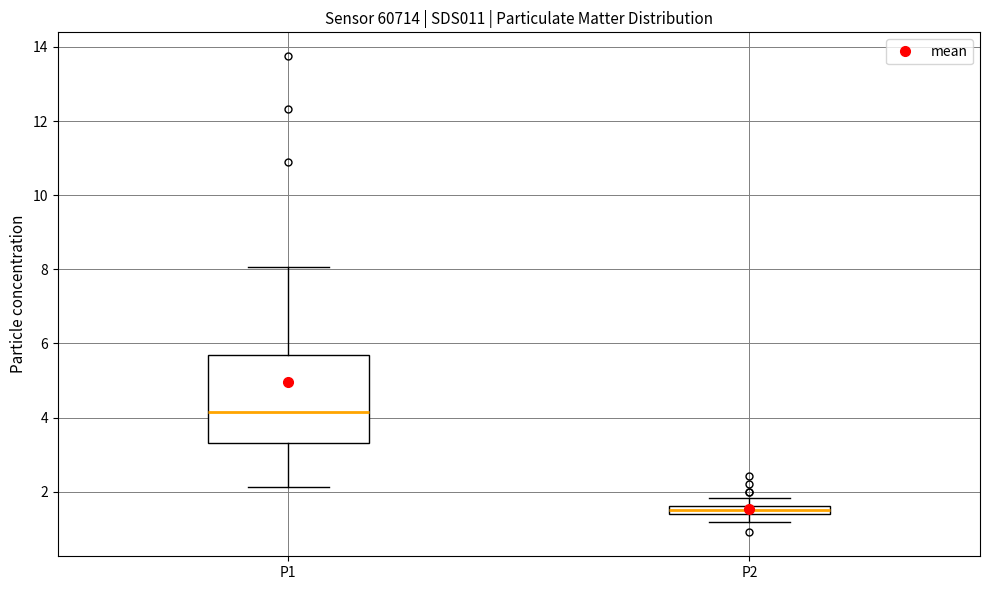

Which box is the tallest, from its lower edge to its upper edge?

P1